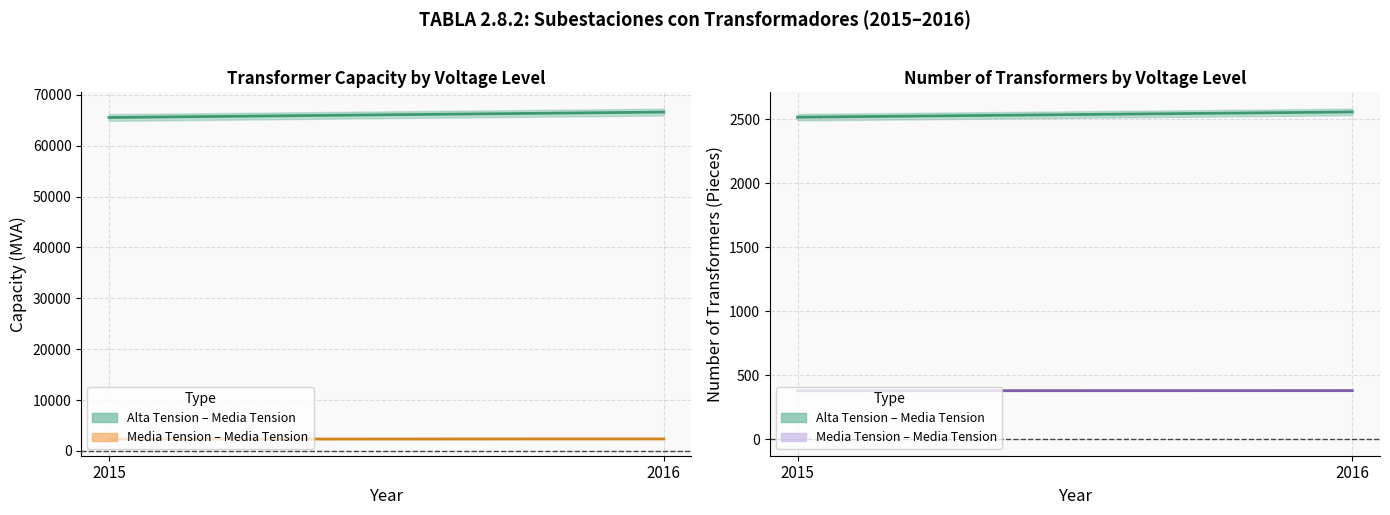

What is the approximate value of Alta Tension - Media Tension Transformers at 2015?

2517